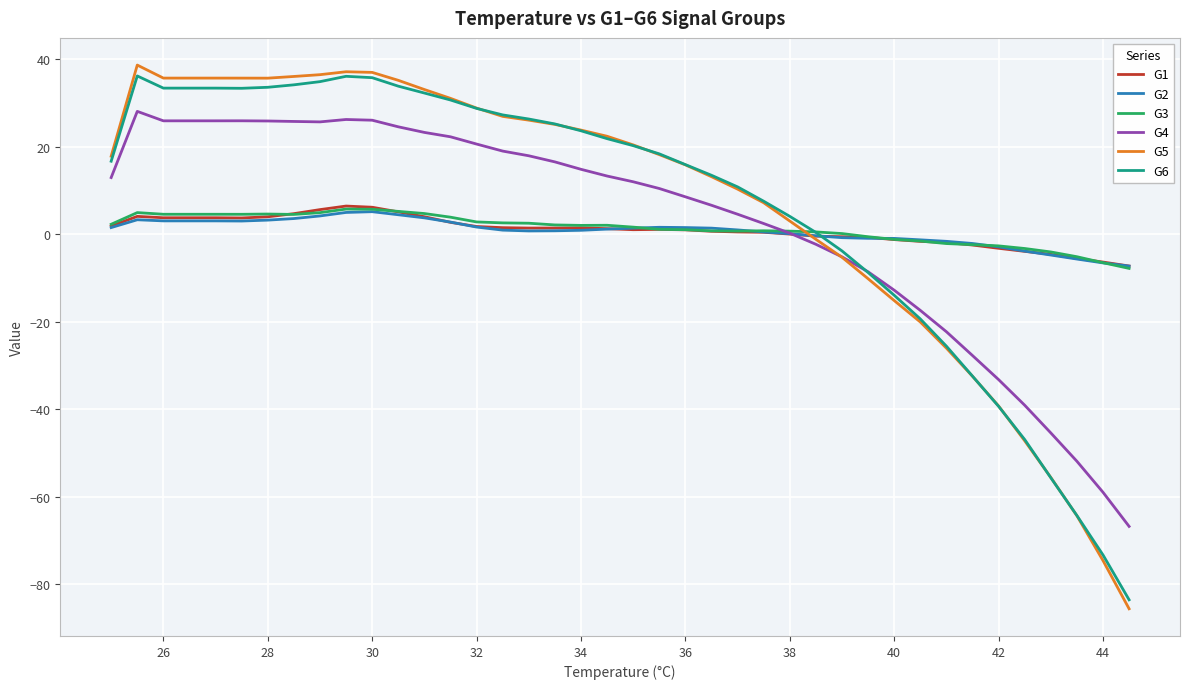

Which series has the largest range (max minus min)?

G5